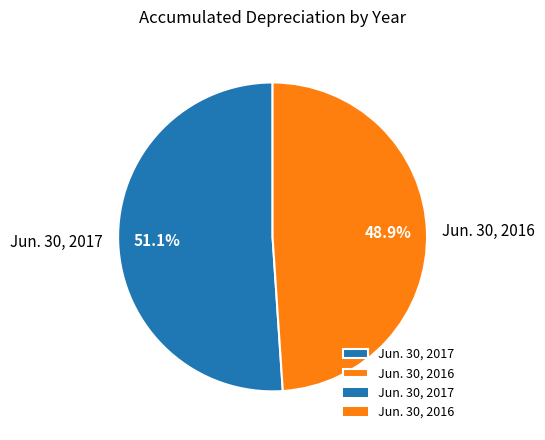

To the nearest percent, what is the combined percentage of Jun. 30, 2016 and Jun. 30, 2017?

100%